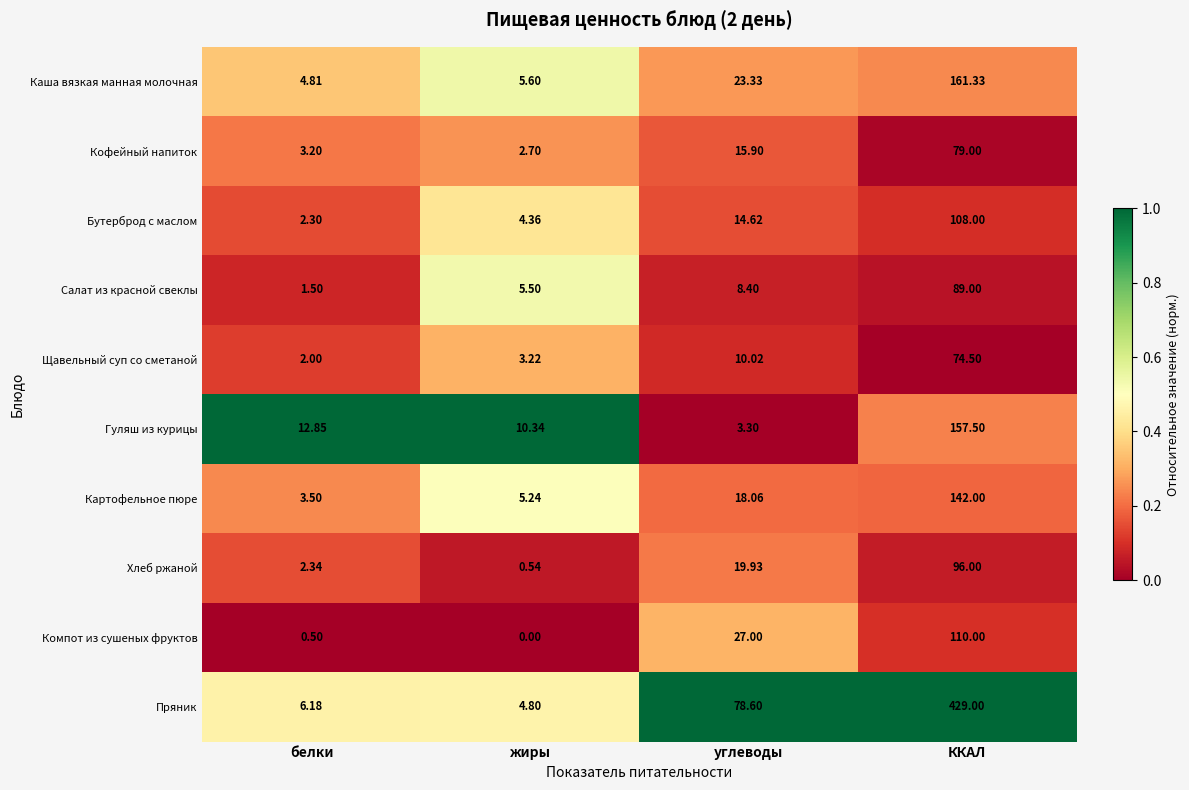

At which label does Каша вязкая манная молочная reach its peak?

ККАЛ